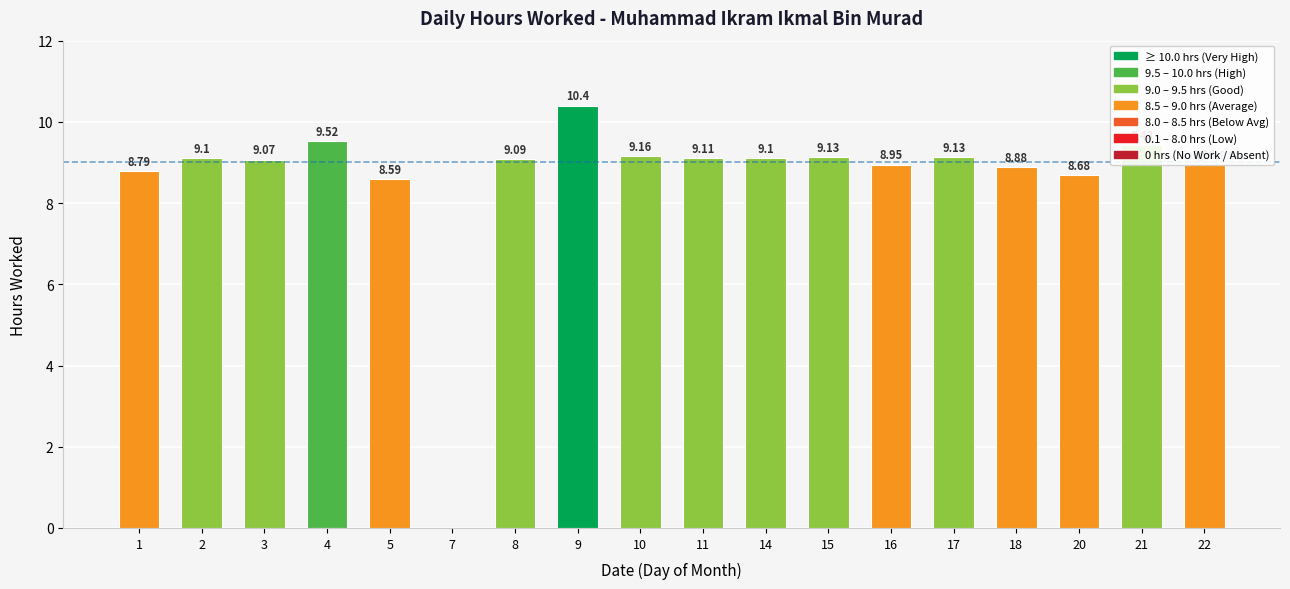

What is the change in value from 8 to 10?

+0.1